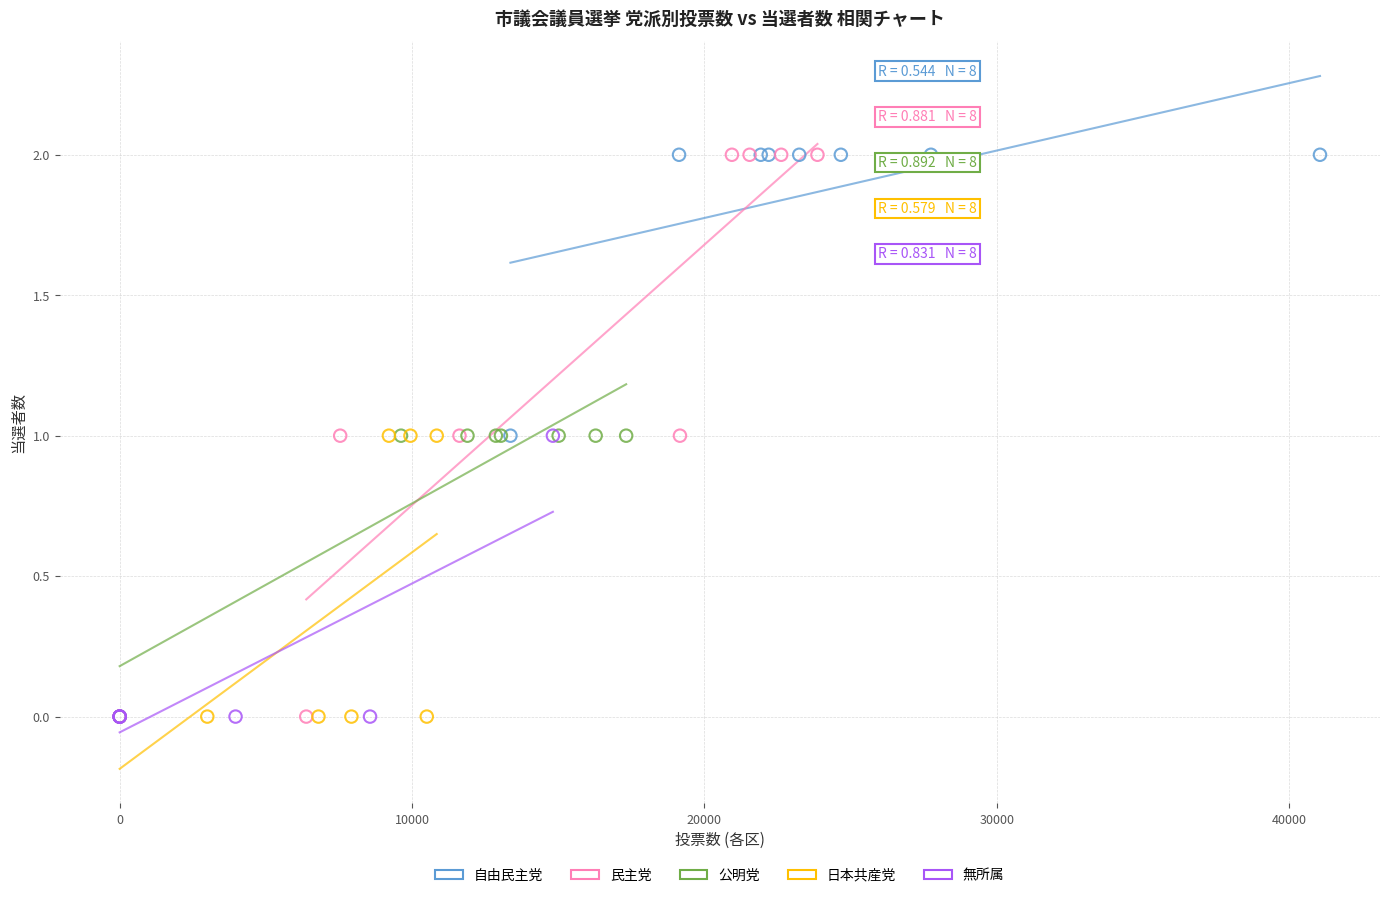

Which series has the widest spread of Y values?

民主党